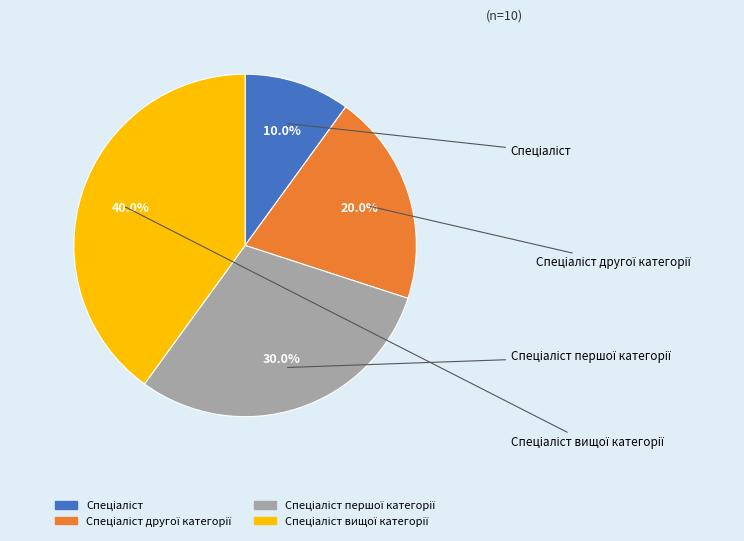

Is there any slice that represents more than half of the pie?

No